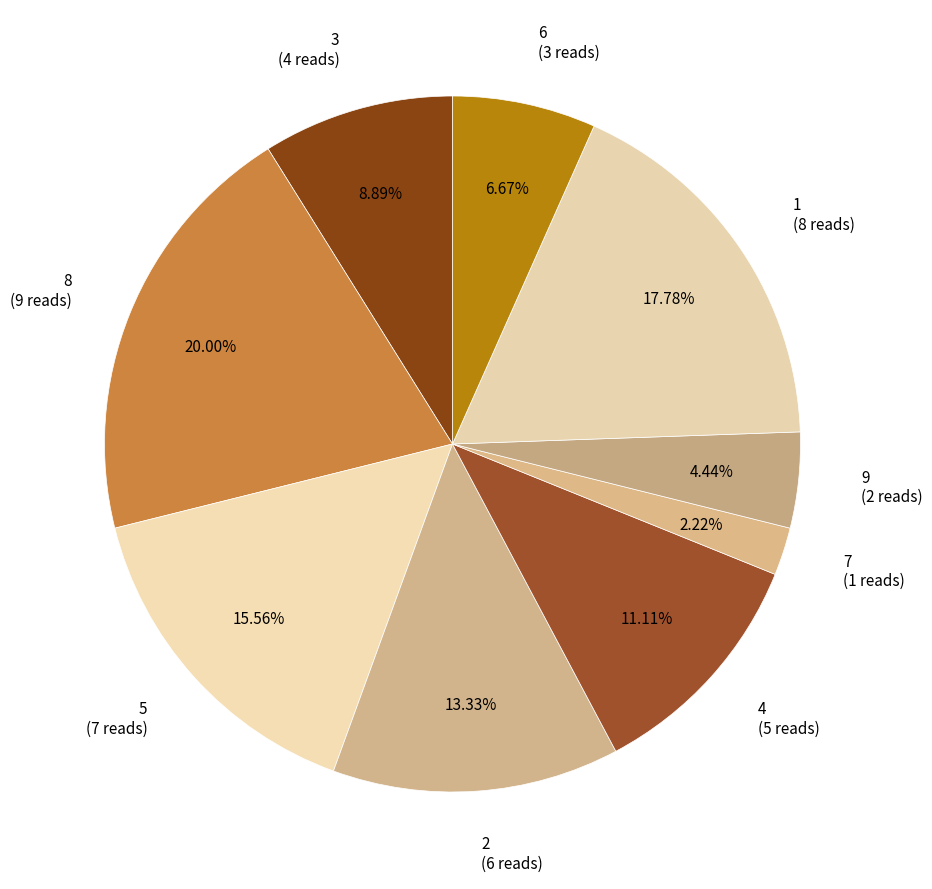

What is the smallest slice in the pie chart?

7